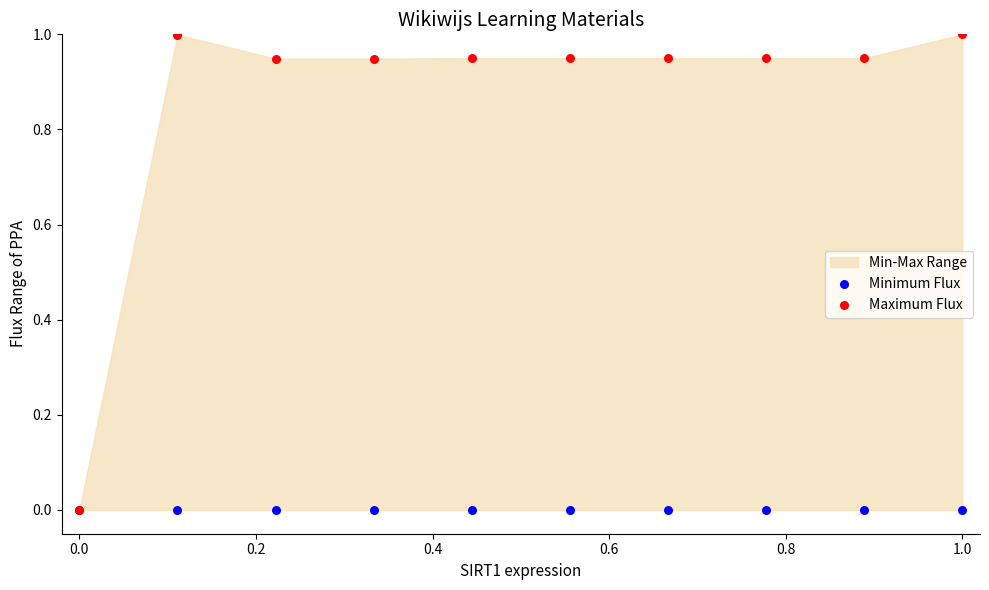

Which series contains the lowest Y value?

Minimum Flux